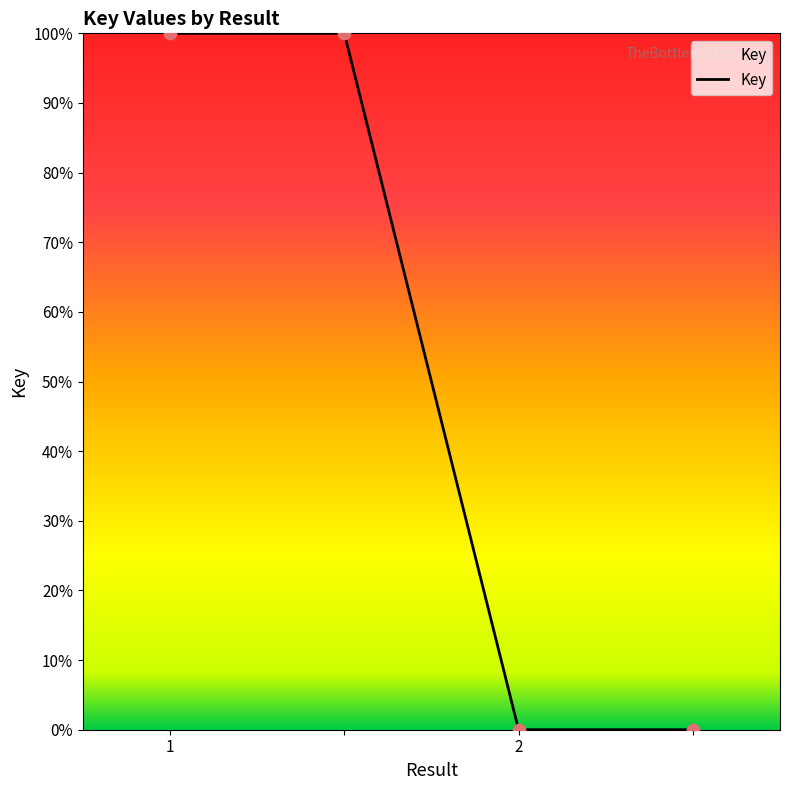

What is the sum of all values?

200